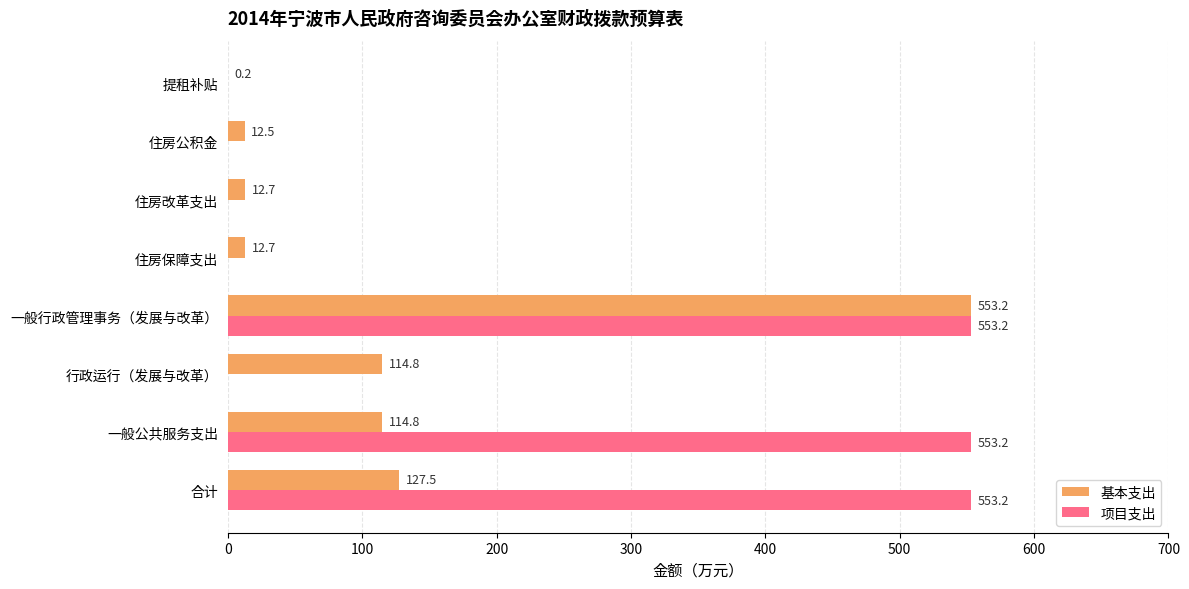

Which series has the largest range (max minus min)?

项目支出